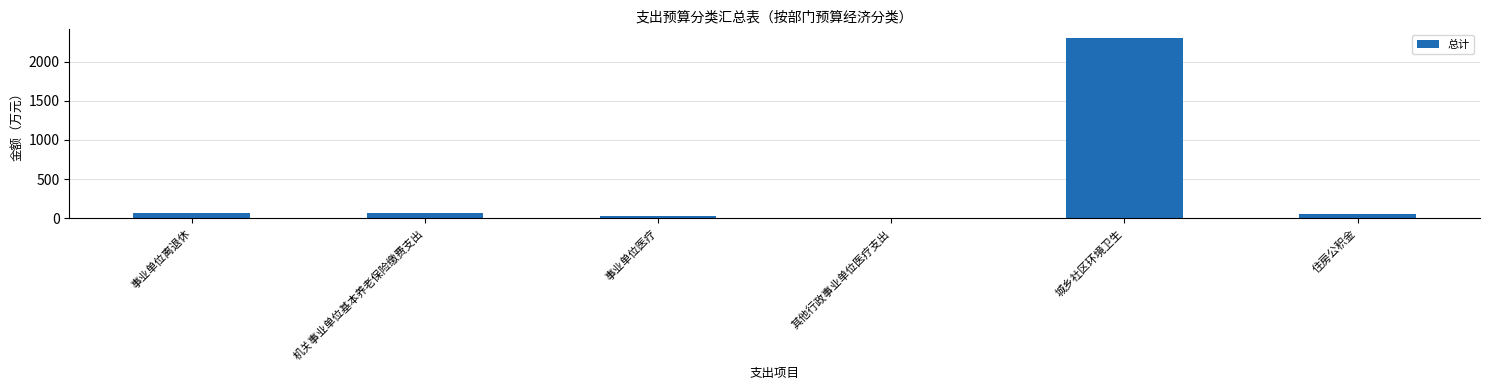

Approximately how many times larger is the value at 城乡社区环境卫生 compared to 事业单位离退休?

33.8